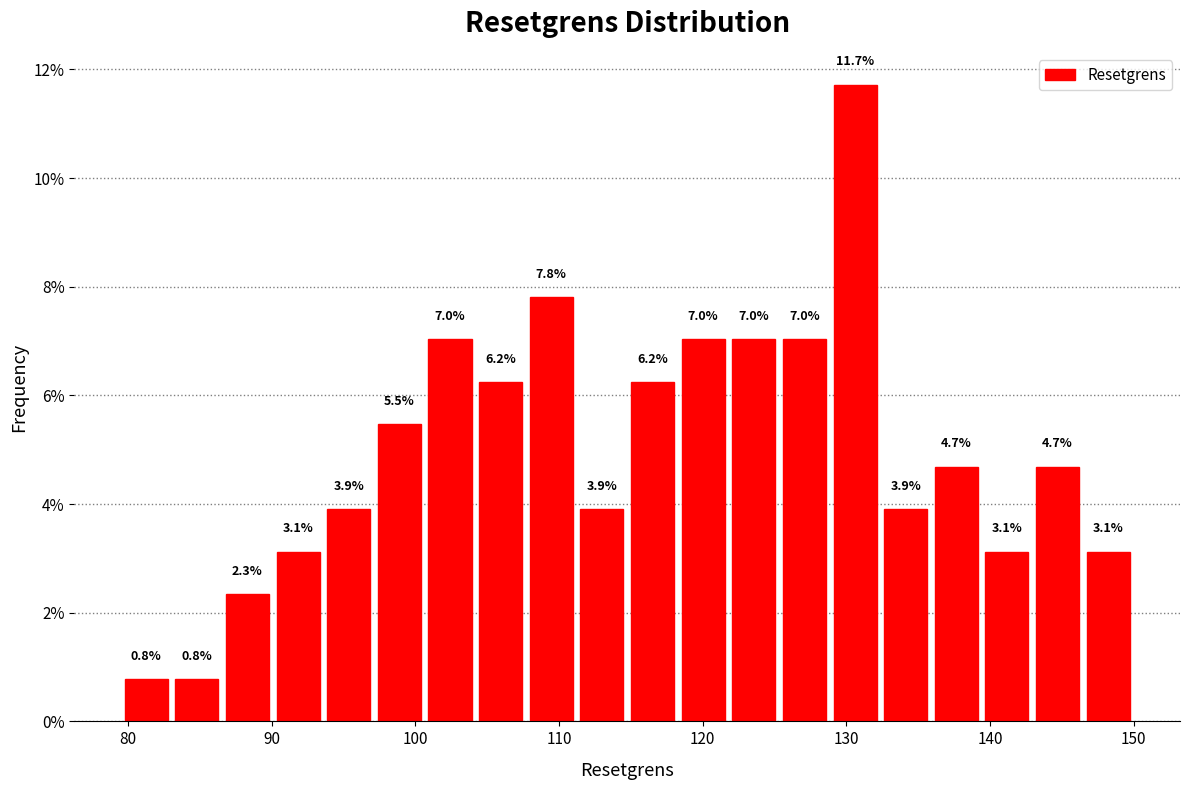

Read against the x-axis, roughly where is the centre of the tallest bar?

131